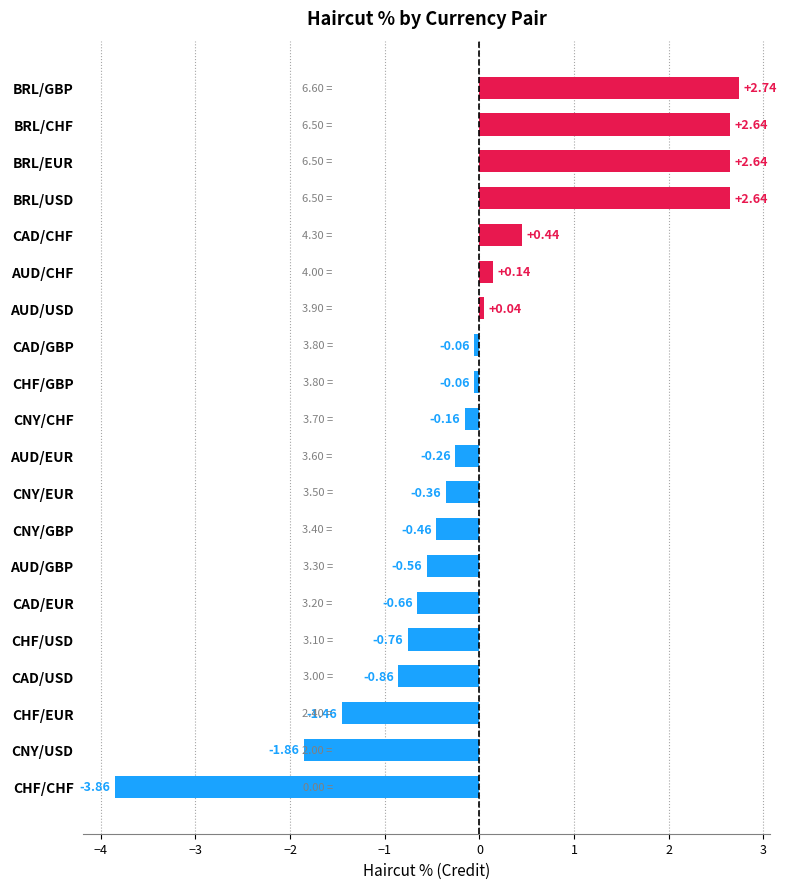

What is the ratio of the value at BRL/EUR to the value at BRL/CHF?

1.0